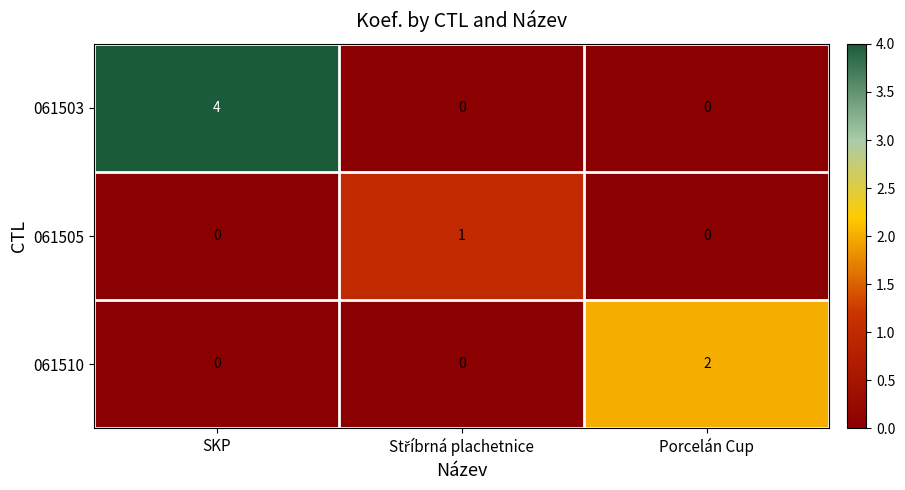

Reading left to right, extract all data points from this chart.

061503: 4	0	0
061505: 0	1	0
061510: 0	0	2